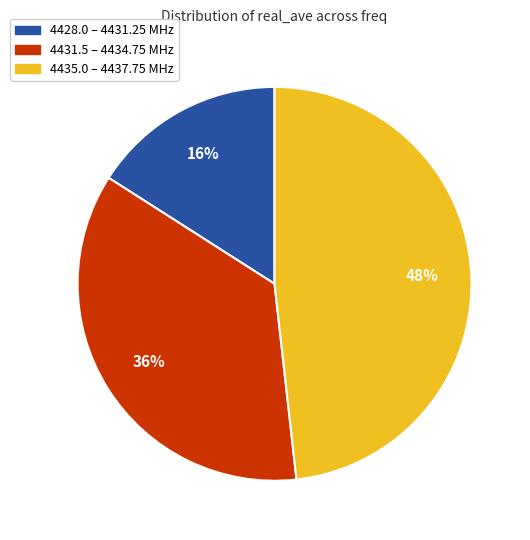

How many segments does this pie chart have?

3